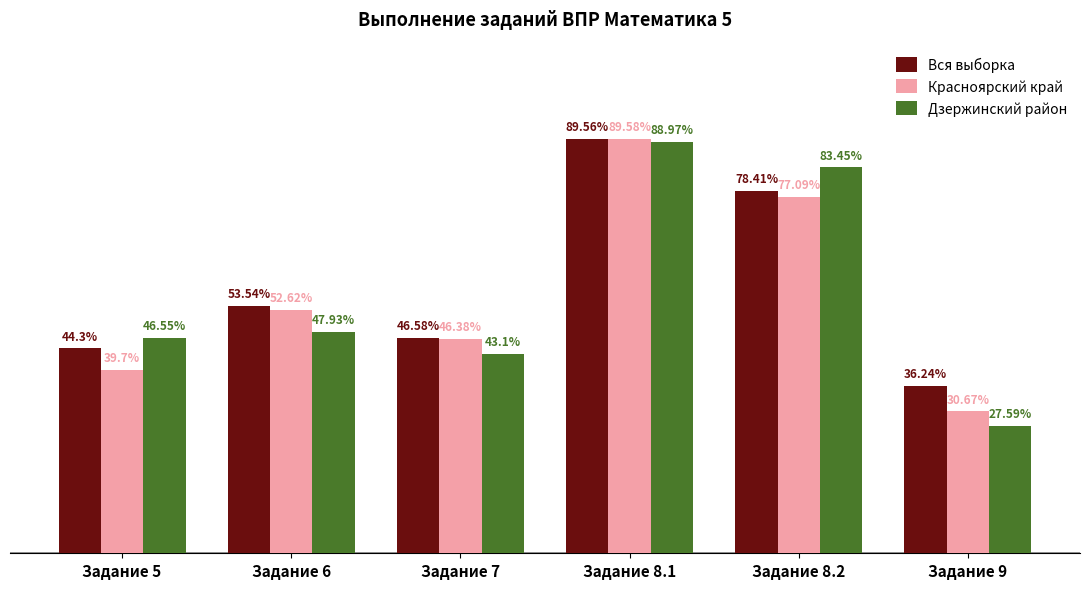

Between Задание 5 and Задание 9, which series saw the biggest shift?

Дзержинский район